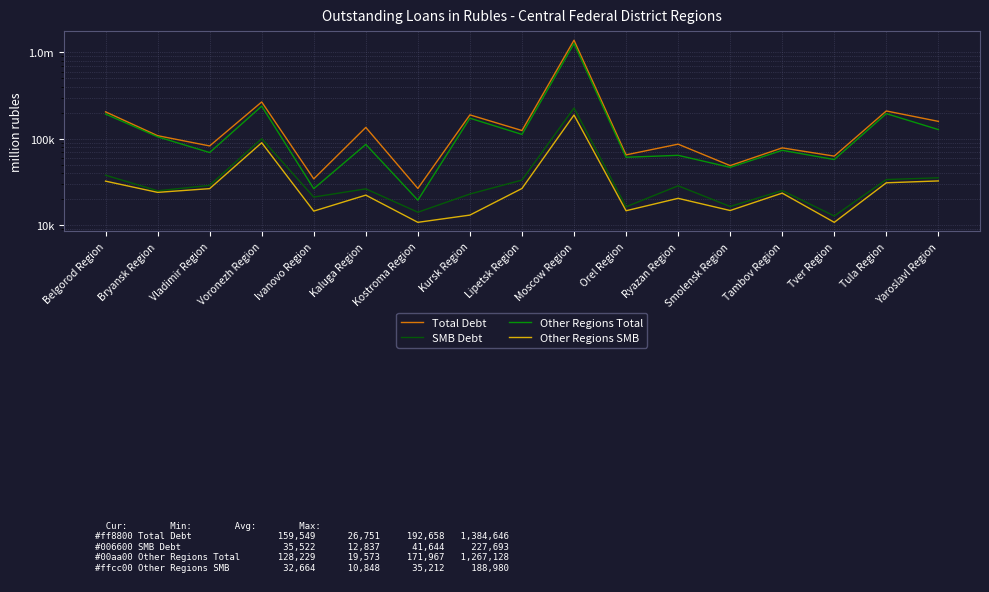

What is the highest value of the Other Regions SMB series?

188980